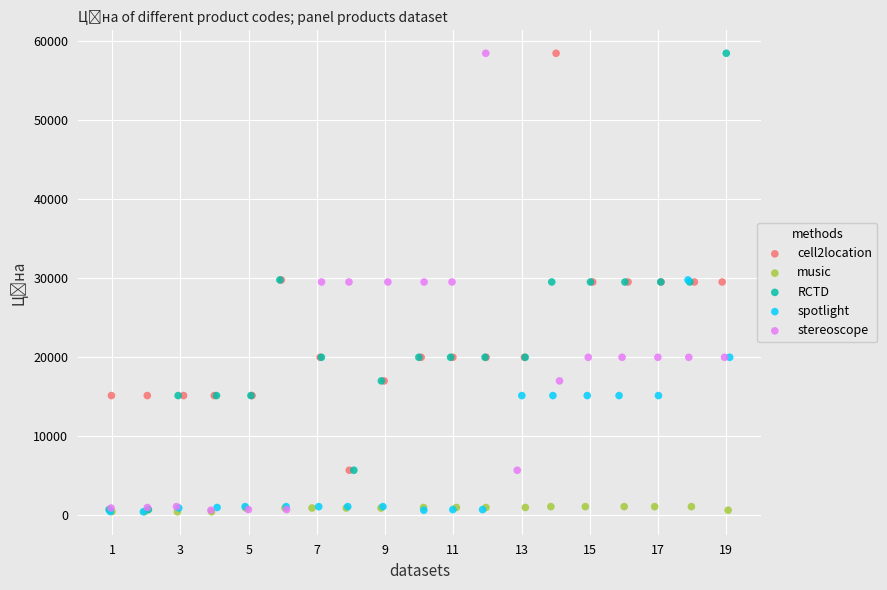

What are all the series names shown in the legend?

cell2location, music, RCTD, spotlight, stereoscope